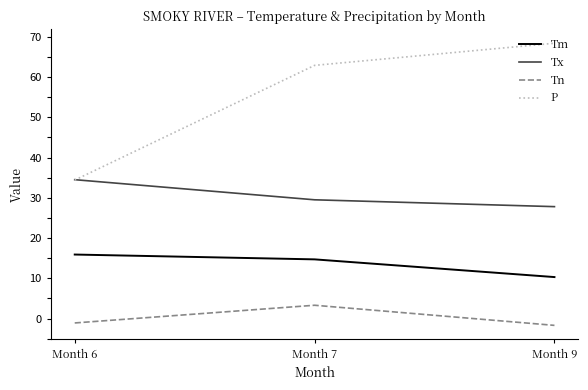

At how many categories does at least one series exceed 64?

1